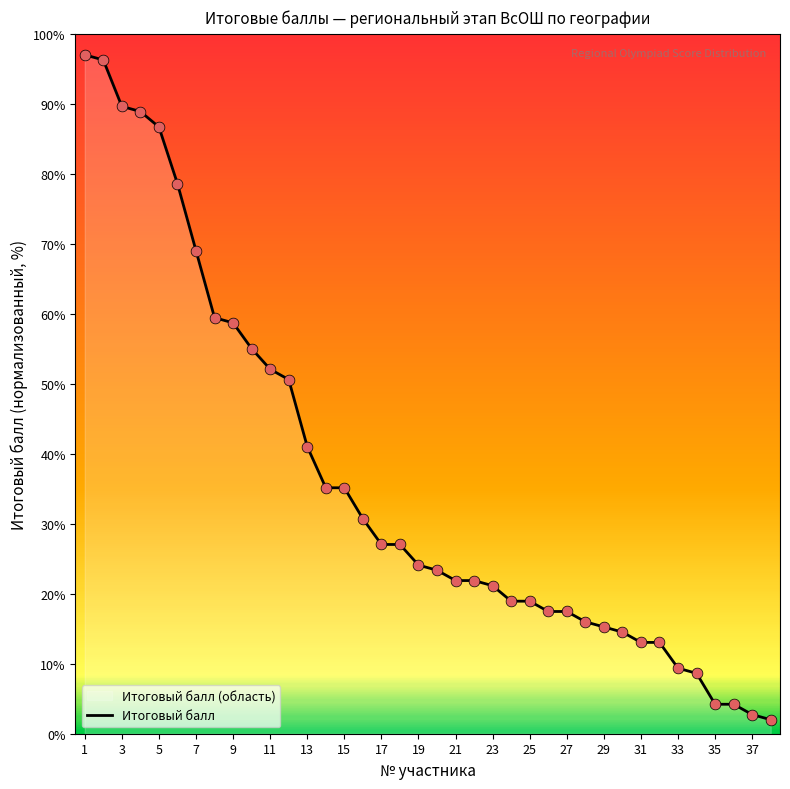

What is the ratio of the value at 15 to the value at 3?

0.4